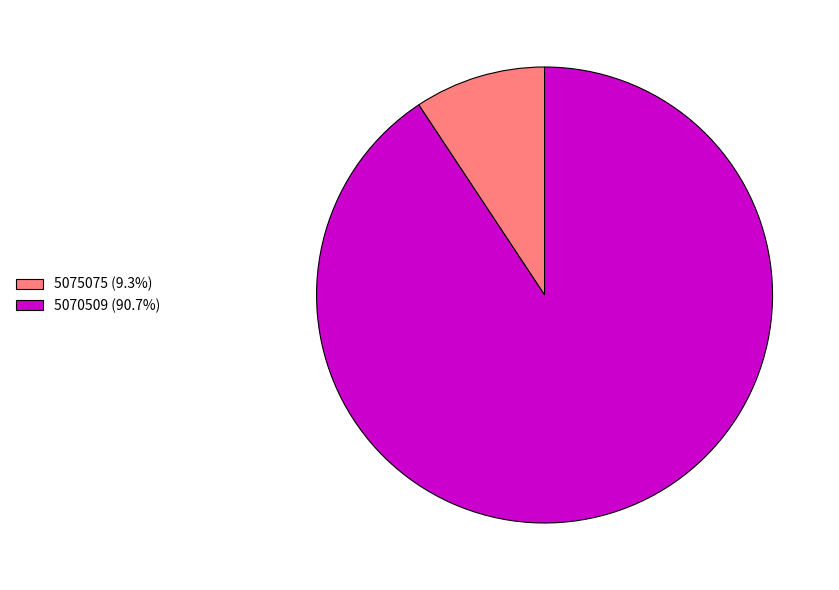

Is it true that 5070509 is 91% of the pie?

True